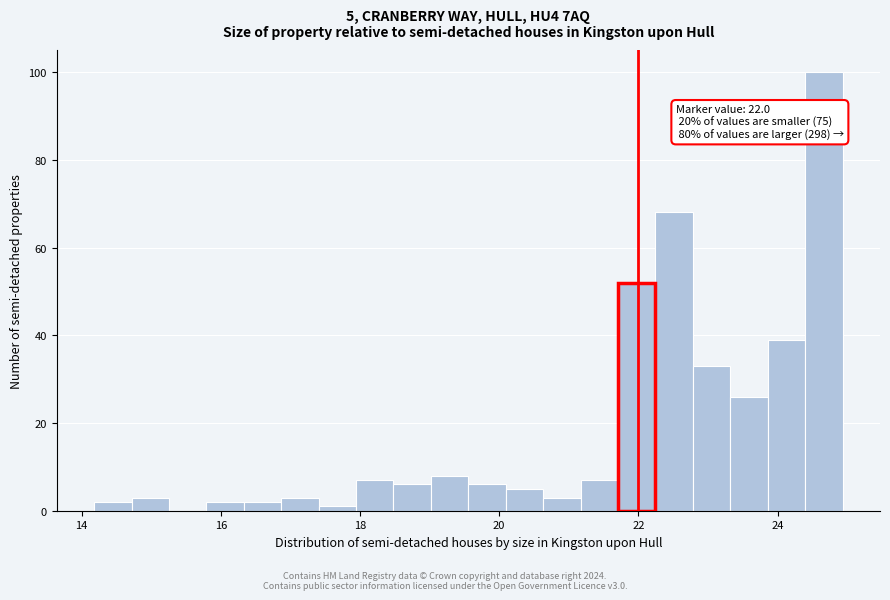

Around what value on the x-axis is the tallest bar? Give the approximate position of its centre, as read against the axis.

24.6